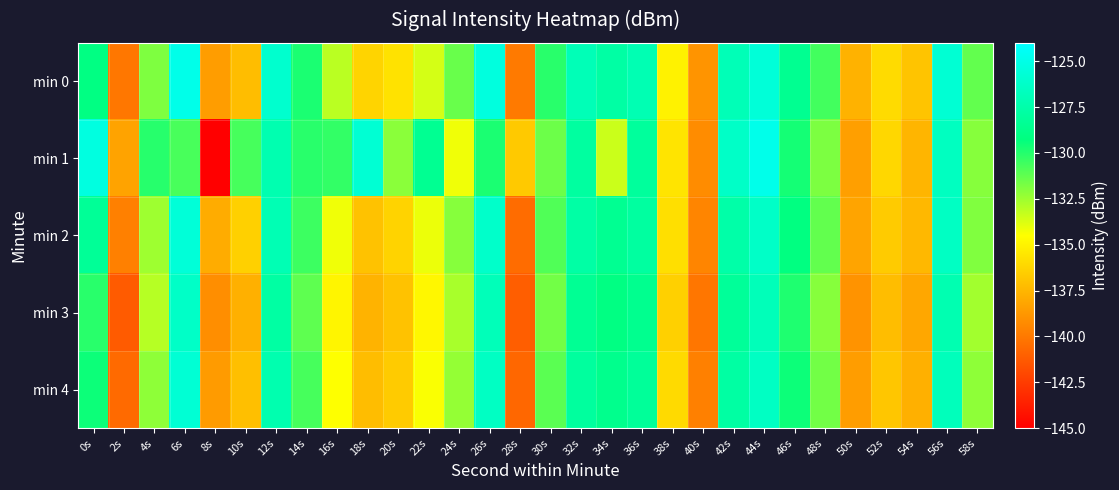

Rank the series by their maximum value, from lowest to highest.

min 3, min 4, min 2, min 0, min 1